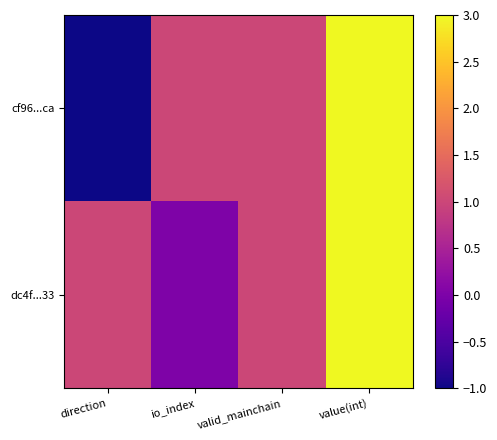

What is the total value across all series at valid_mainchain?

2